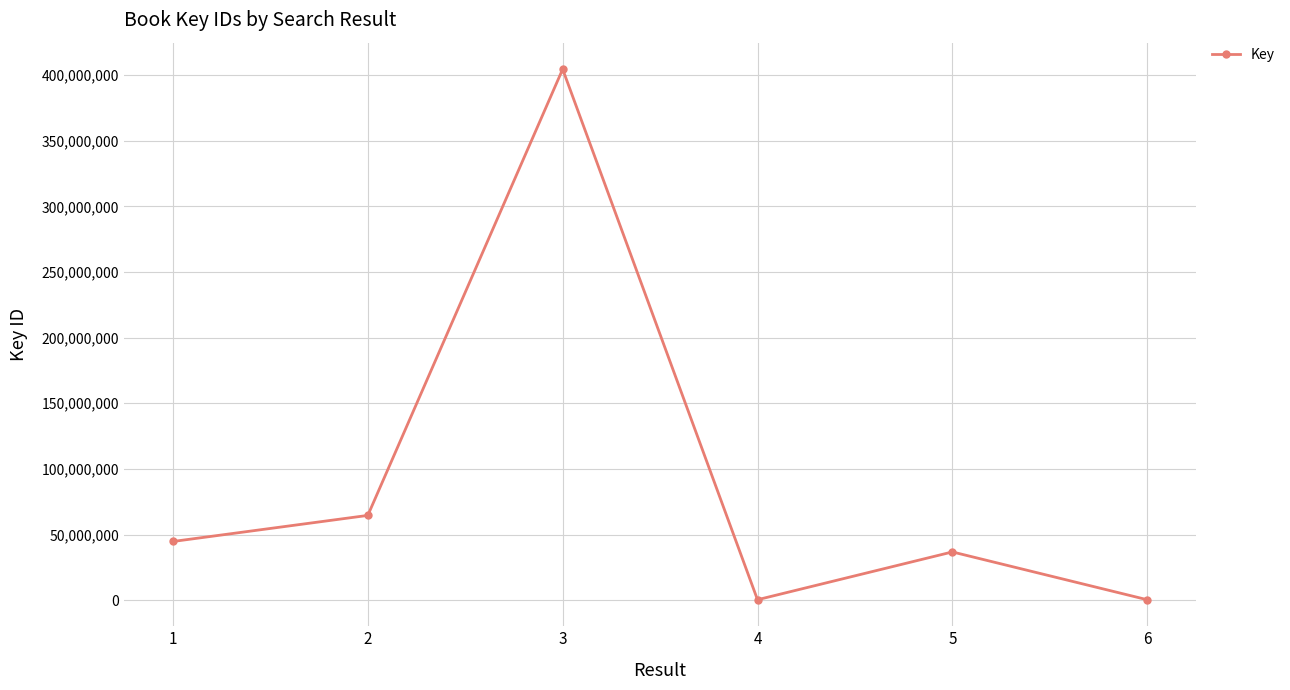

What is the greatest value displayed?

404562595